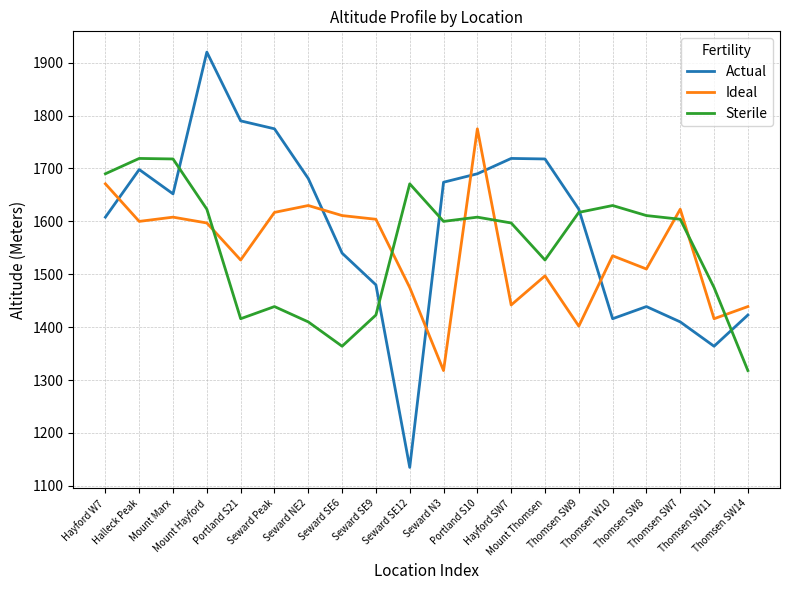

True or false: Actual has more than 0 points higher than both neighbors.

True